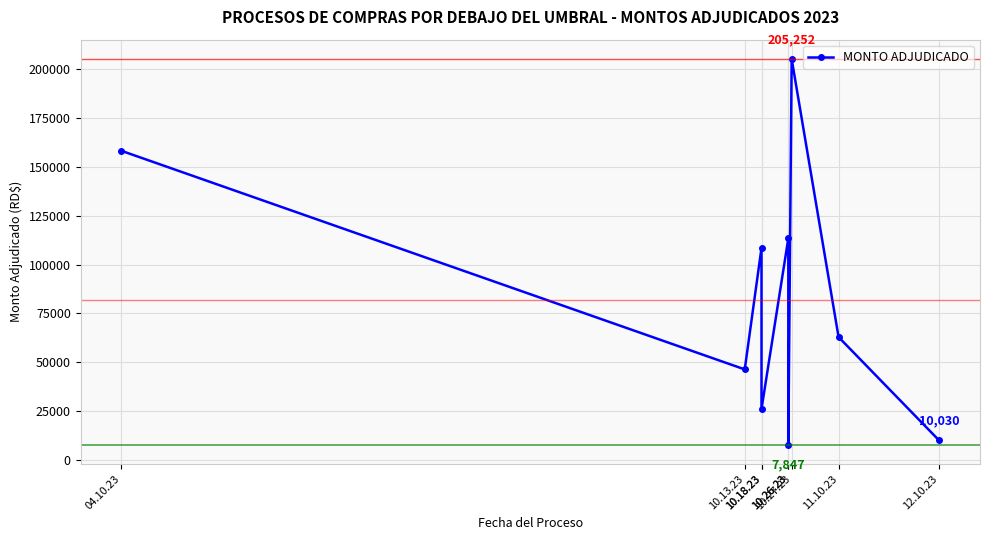

How many lines are shown in the chart?

1